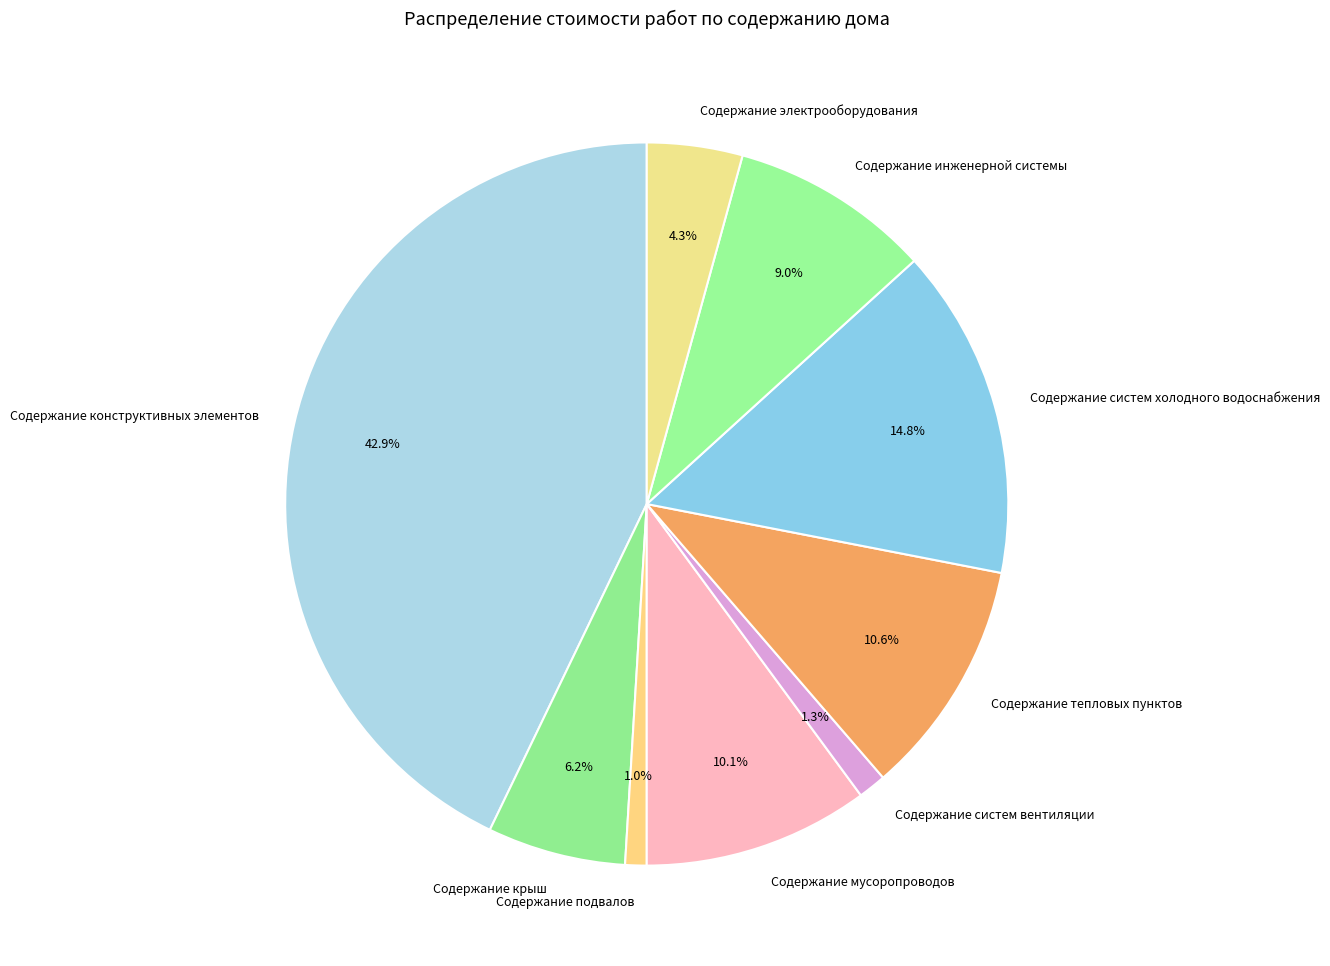

Is the sum of Содержание систем вентиляции and Содержание инженерной системы greater than half?

No